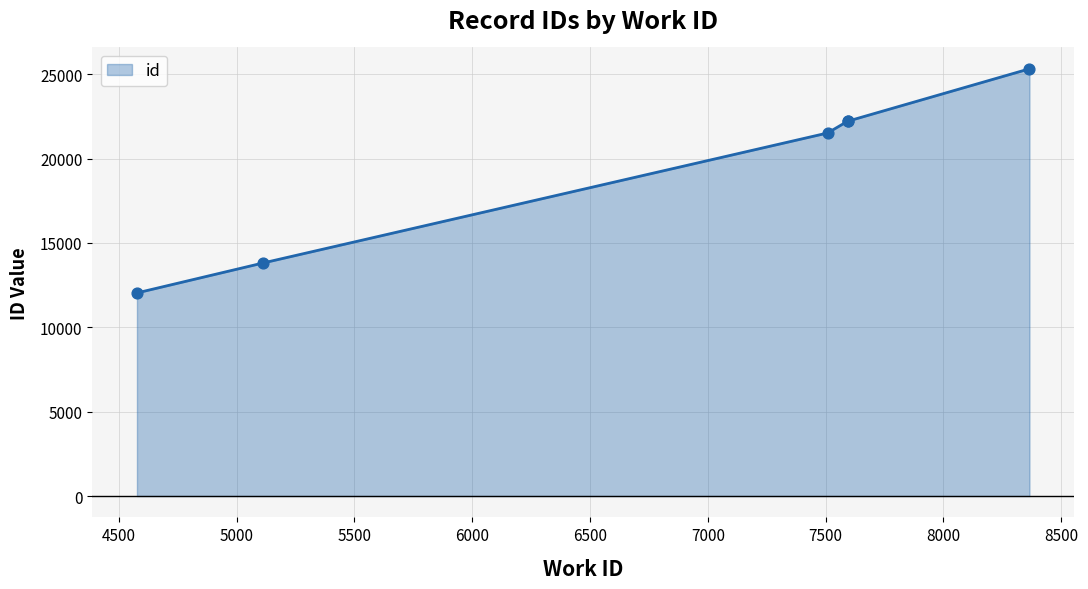

What is the change in value from 5112 to 8365?

+11511